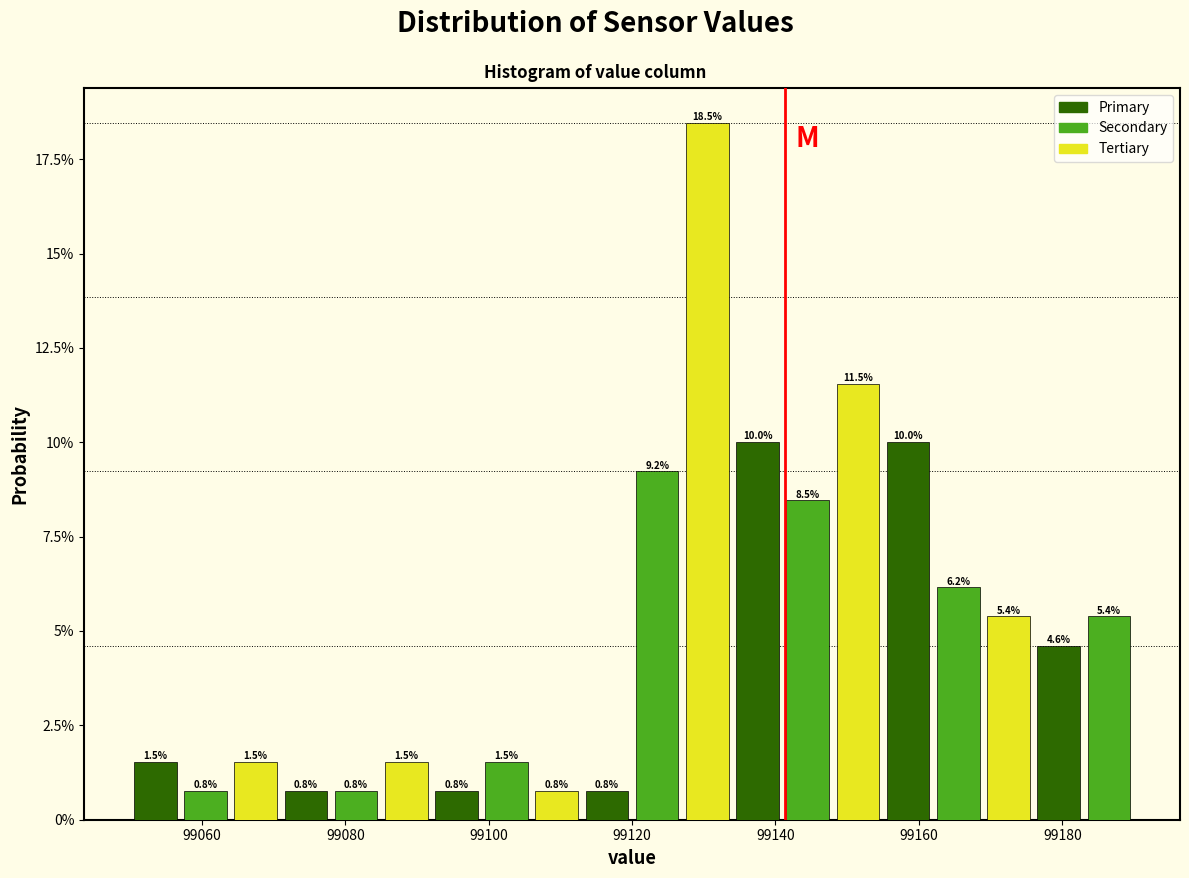

Read against the x-axis, roughly where is the centre of the tallest bar?

99130